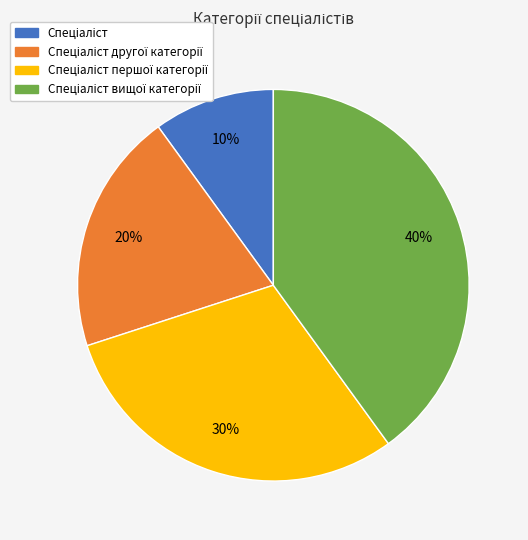

To the nearest percent, what is the difference between the largest and smallest slice percentages?

30%